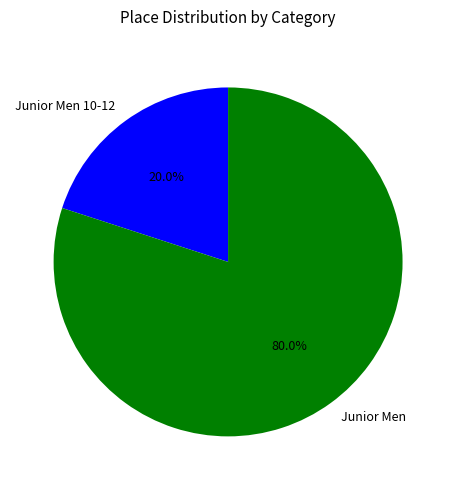

Rank the categories by value from lowest to highest.

Junior Men 10-12, Junior Men